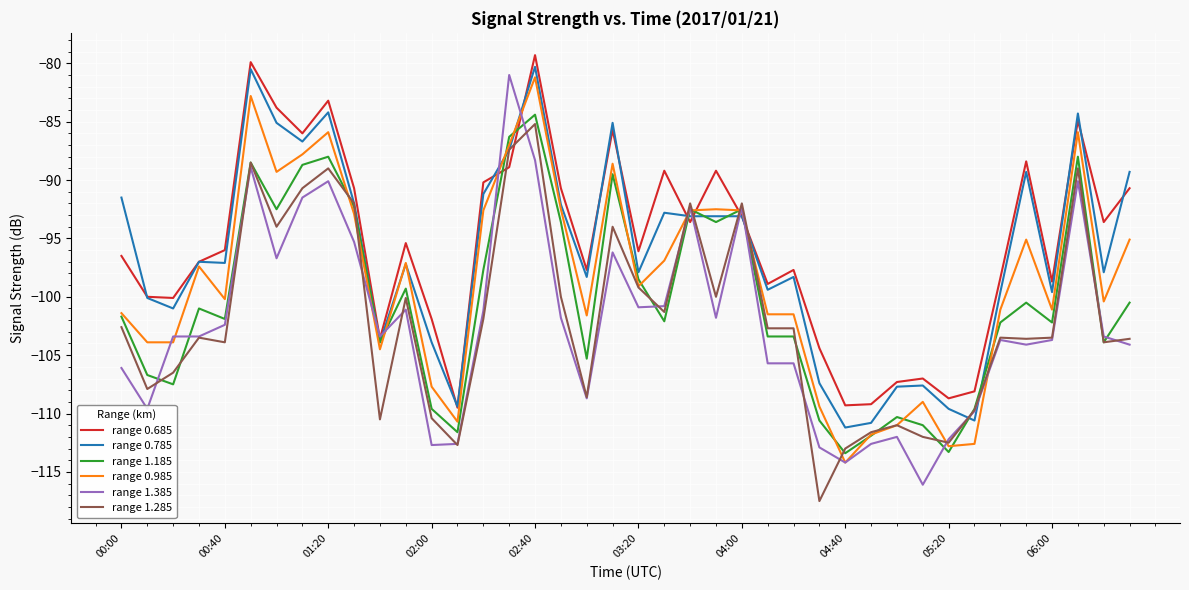

What is the greatest value displayed?

-79.3